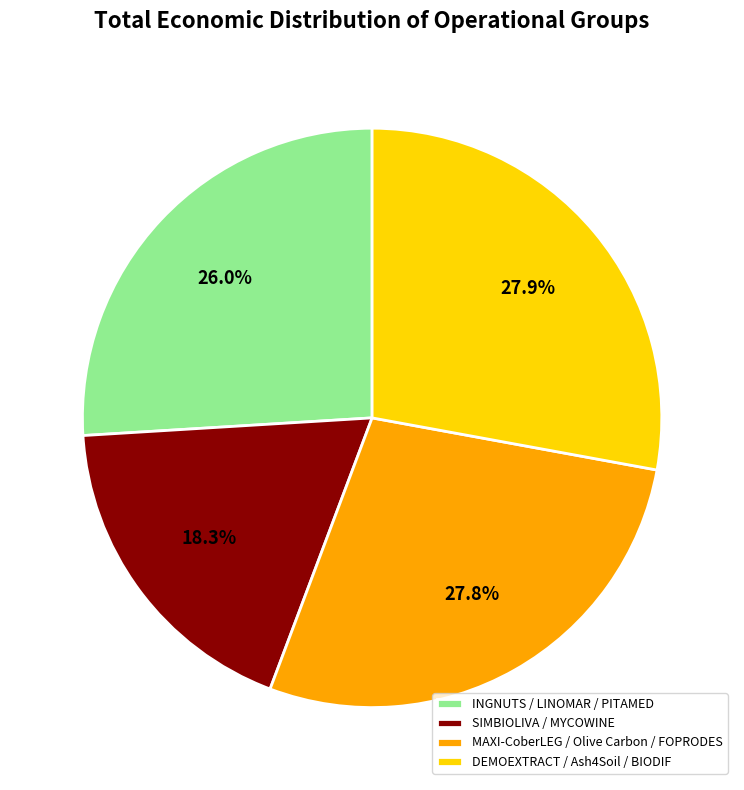

Which has a higher value, MAXI-CoberLEG / Olive Carbon / FOPRODES or INGNUTS / LINOMAR / PITAMED?

MAXI-CoberLEG / Olive Carbon / FOPRODES